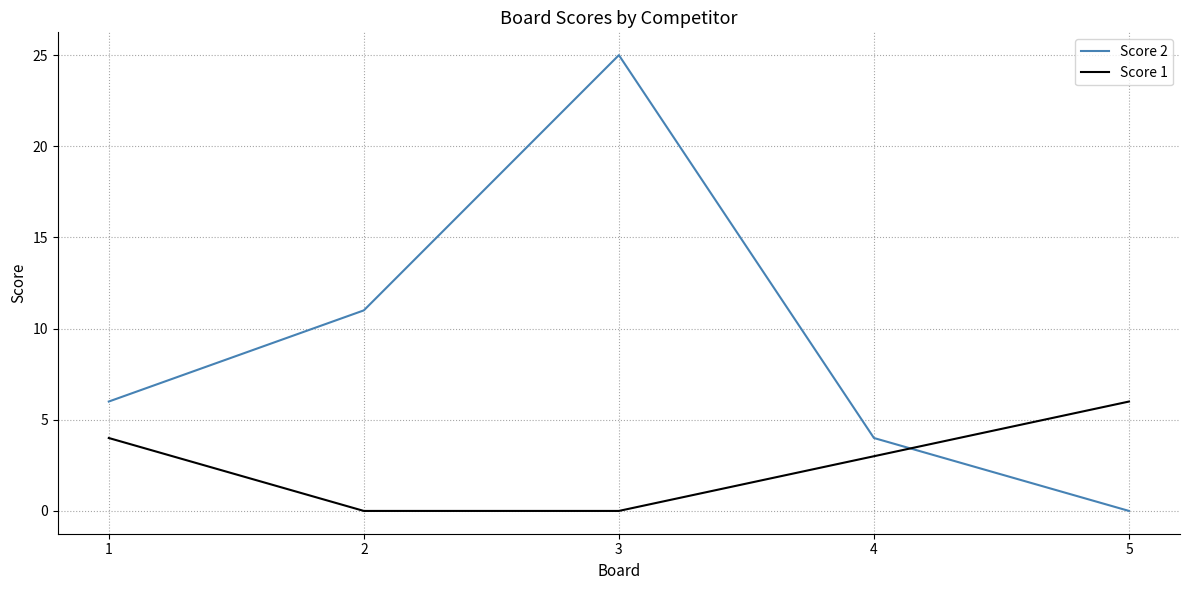

What is the highest value of the Score 2 series?

25